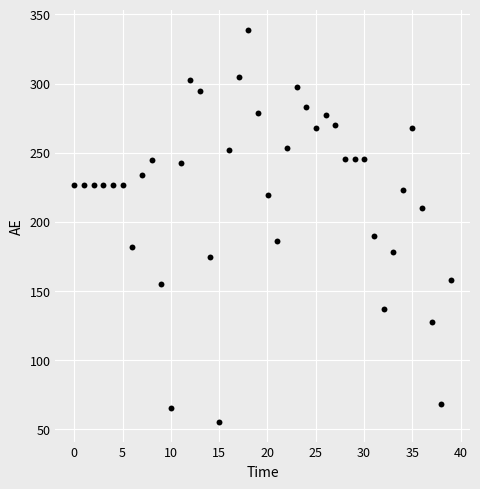

What Y value in the scatter plot is closest to 197?

189.5